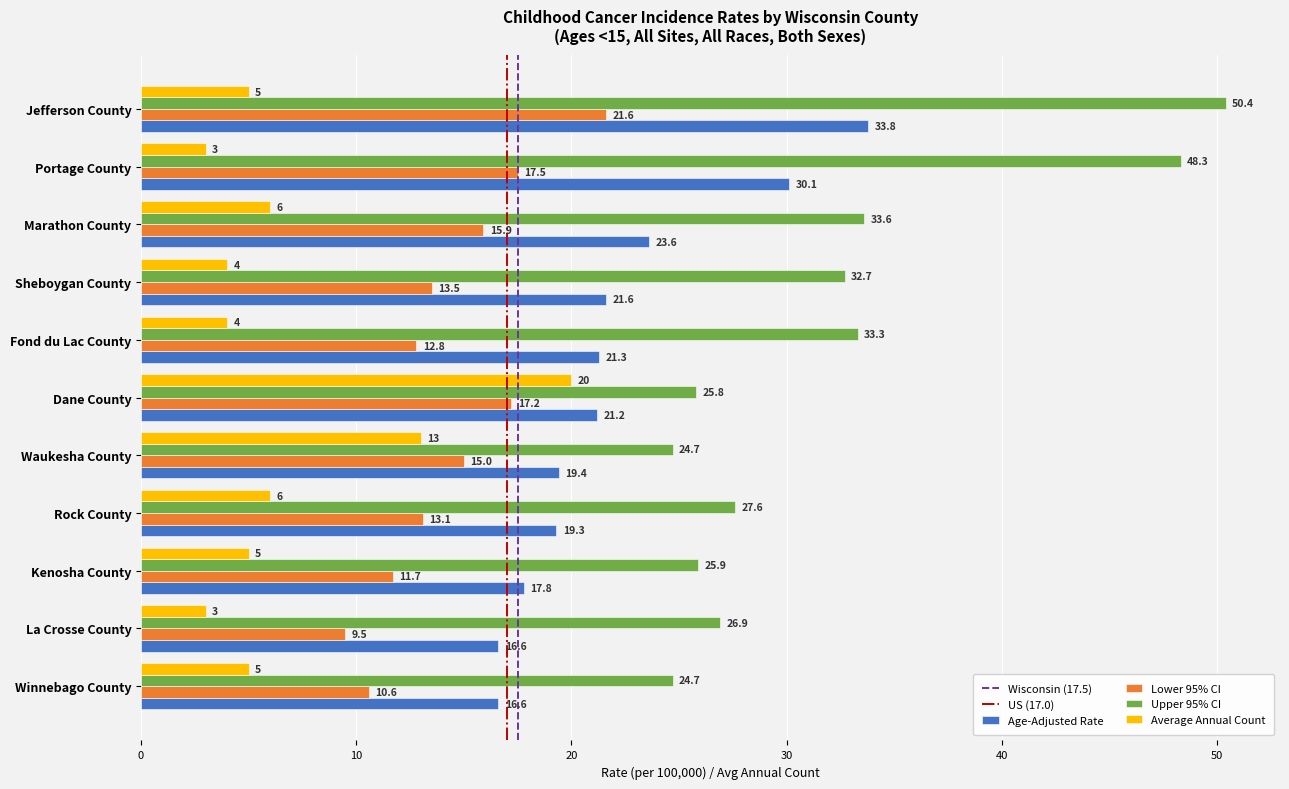

The Age-Adjusted Rate series shows 34.7 at Marathon County. True or false?

False